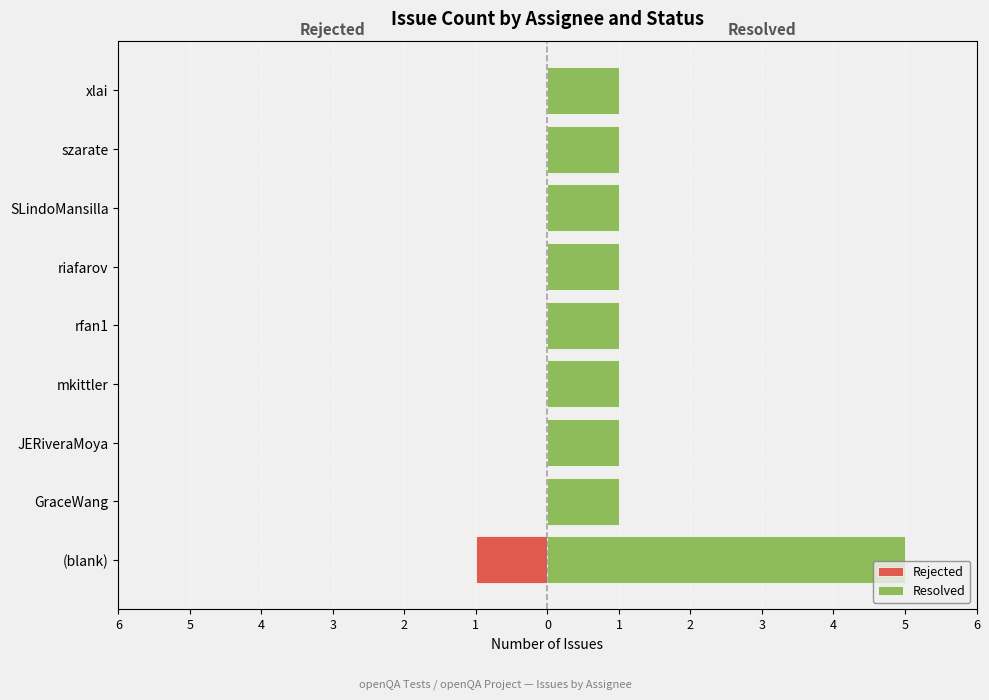

What is the maximum value shown in the chart?

5